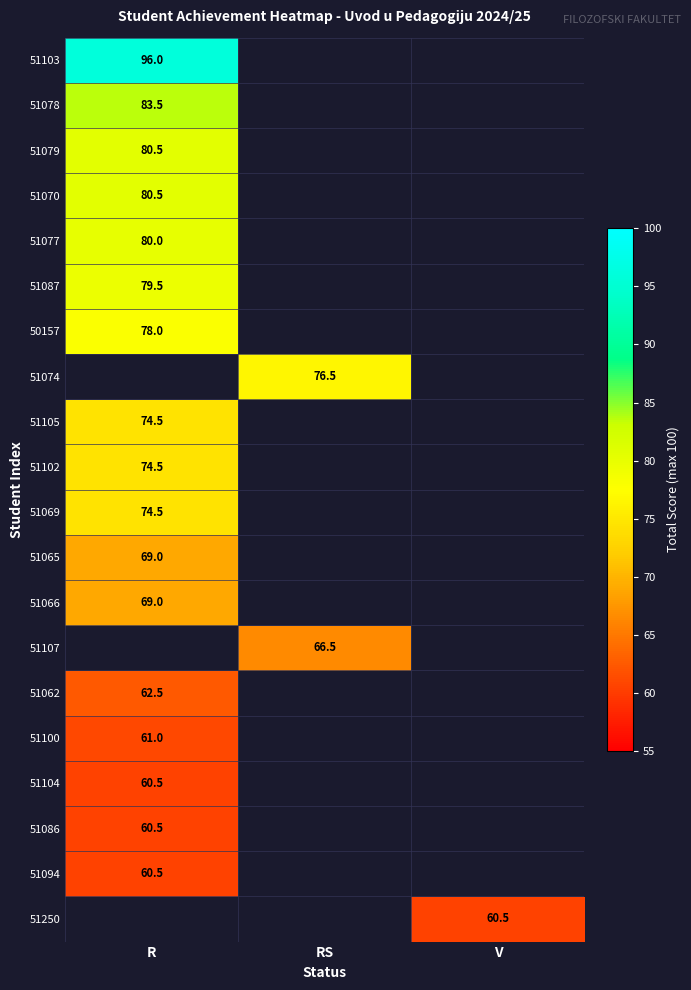

The 51074 series shows 76.5 at RS. True or false?

True